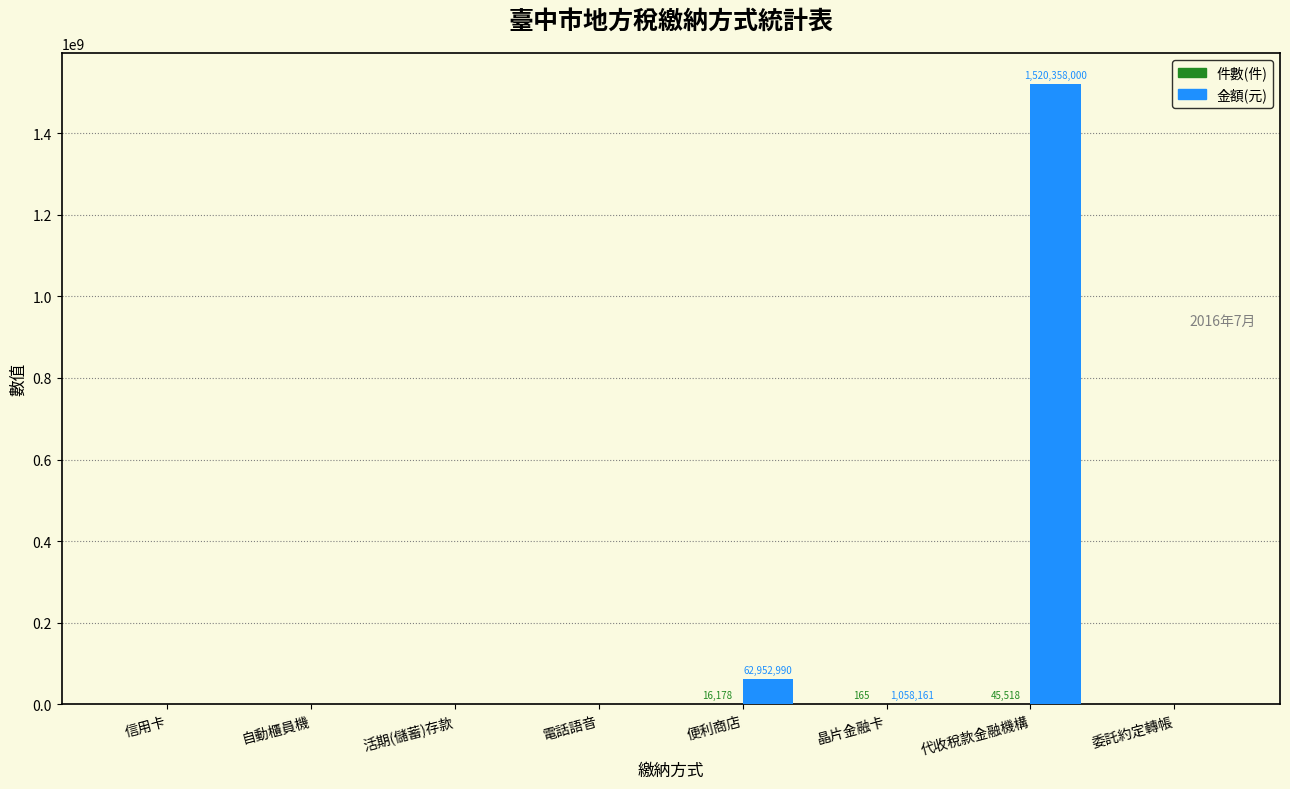

Which series has the largest total across all categories?

金額(元)